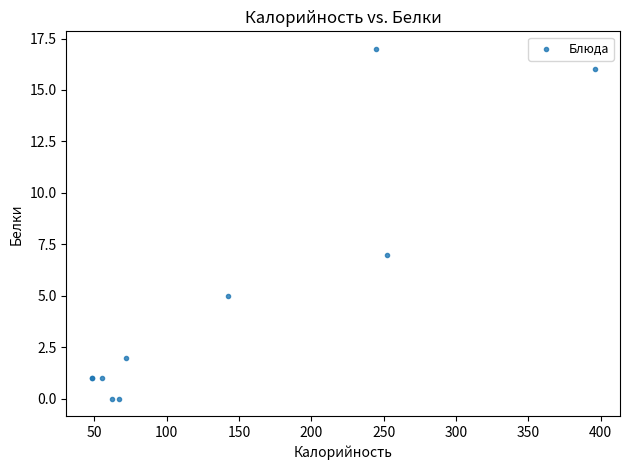

What Y value in the scatter plot is closest to 8?

7